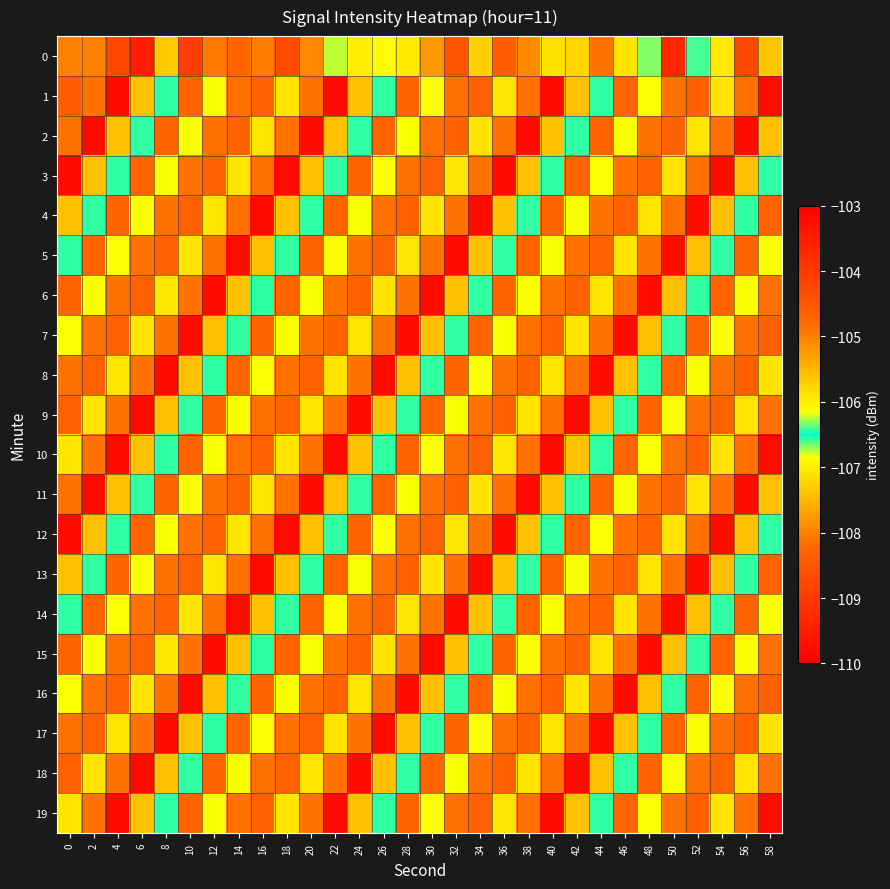

Reading left to right, what are all the values shown in this chart?

0: 0=-105.0	2=-105.0	4=-104.2	6=-103.5	8=-105.7	10=-104.1	12=-104.9	14=-104.8	16=-105.0	18=-104.4	20=-105.1	22=-106.3	24=-106.0	26=-106.9	28=-106.0	30=-105.2	32=-104.4	34=-107.3	36=-108.4	38=-105.1	40=-107.1	42=-105.8	44=-108.1	46=-105.9	48=-106.3	50=-103.7	52=-106.6	54=-107.0	56=-104.2	58=-105.6
1: 0=-104.6	2=-104.9	4=-103.2	6=-107.4	8=-106.6	10=-104.7	12=-106.2	14=-104.9	16=-104.7	18=-105.9	20=-104.9	22=-103.2	24=-107.4	26=-106.6	28=-104.7	30=-106.2	32=-104.9	34=-104.7	36=-105.9	38=-104.9	40=-103.2	42=-107.4	44=-106.6	46=-104.7	48=-106.2	50=-104.9	52=-104.7	54=-105.9	56=-104.9	58=-103.2
2: 0=-104.9	2=-103.2	4=-107.4	6=-106.6	8=-104.7	10=-106.2	12=-104.9	14=-104.7	16=-105.9	18=-104.9	20=-103.2	22=-107.4	24=-106.6	26=-104.7	28=-106.2	30=-104.9	32=-104.7	34=-105.9	36=-104.9	38=-103.2	40=-107.4	42=-106.6	44=-104.7	46=-106.2	48=-104.9	50=-104.7	52=-105.9	54=-104.9	56=-103.2	58=-107.4
3: 0=-103.2	2=-107.4	4=-106.6	6=-104.7	8=-106.2	10=-104.9	12=-104.7	14=-105.9	16=-104.9	18=-103.2	20=-107.4	22=-106.6	24=-104.7	26=-106.2	28=-104.9	30=-104.7	32=-105.9	34=-104.9	36=-103.2	38=-107.4	40=-106.6	42=-104.7	44=-106.2	46=-104.9	48=-104.7	50=-105.9	52=-104.9	54=-103.2	56=-107.4	58=-106.6
4: 0=-107.4	2=-106.6	4=-104.7	6=-106.2	8=-104.9	10=-104.7	12=-105.9	14=-104.9	16=-103.2	18=-107.4	20=-106.6	22=-104.7	24=-106.2	26=-104.9	28=-104.7	30=-105.9	32=-104.9	34=-103.2	36=-107.4	38=-106.6	40=-104.7	42=-106.2	44=-104.9	46=-104.7	48=-105.9	50=-104.9	52=-103.2	54=-107.4	56=-106.6	58=-104.7
5: 0=-106.6	2=-104.7	4=-106.2	6=-104.9	8=-104.7	10=-105.9	12=-104.9	14=-103.2	16=-107.4	18=-106.6	20=-104.7	22=-106.2	24=-104.9	26=-104.7	28=-105.9	30=-104.9	32=-103.2	34=-107.4	36=-106.6	38=-104.7	40=-106.2	42=-104.9	44=-104.7	46=-105.9	48=-104.9	50=-103.2	52=-107.4	54=-106.6	56=-104.7	58=-106.2
6: 0=-104.7	2=-106.2	4=-104.9	6=-104.7	8=-105.9	10=-104.9	12=-103.2	14=-107.4	16=-106.6	18=-104.7	20=-106.2	22=-104.9	24=-104.7	26=-105.9	28=-104.9	30=-103.2	32=-107.4	34=-106.6	36=-104.7	38=-106.2	40=-104.9	42=-104.7	44=-105.9	46=-104.9	48=-103.2	50=-107.4	52=-106.6	54=-104.7	56=-106.2	58=-104.9
7: 0=-106.2	2=-104.9	4=-104.7	6=-105.9	8=-104.9	10=-103.2	12=-107.4	14=-106.6	16=-104.7	18=-106.2	20=-104.9	22=-104.7	24=-105.9	26=-104.9	28=-103.2	30=-107.4	32=-106.6	34=-104.7	36=-106.2	38=-104.9	40=-104.7	42=-105.9	44=-104.9	46=-103.2	48=-107.4	50=-106.6	52=-104.7	54=-106.2	56=-104.9	58=-104.7
8: 0=-104.9	2=-104.7	4=-105.9	6=-104.9	8=-103.2	10=-107.4	12=-106.6	14=-104.7	16=-106.2	18=-104.9	20=-104.7	22=-105.9	24=-104.9	26=-103.2	28=-107.4	30=-106.6	32=-104.7	34=-106.2	36=-104.9	38=-104.7	40=-105.9	42=-104.9	44=-103.2	46=-107.4	48=-106.6	50=-104.7	52=-106.2	54=-104.9	56=-104.7	58=-105.9
9: 0=-104.7	2=-105.9	4=-104.9	6=-103.2	8=-107.4	10=-106.6	12=-104.7	14=-106.2	16=-104.9	18=-104.7	20=-105.9	22=-104.9	24=-103.2	26=-107.4	28=-106.6	30=-104.7	32=-106.2	34=-104.9	36=-104.7	38=-105.9	40=-104.9	42=-103.2	44=-107.4	46=-106.6	48=-104.7	50=-106.2	52=-104.9	54=-104.7	56=-105.9	58=-104.9
10: 0=-105.9	2=-104.9	4=-103.2	6=-107.4	8=-106.6	10=-104.7	12=-106.2	14=-104.9	16=-104.7	18=-105.9	20=-104.9	22=-103.2	24=-107.4	26=-106.6	28=-104.7	30=-106.2	32=-104.9	34=-104.7	36=-105.9	38=-104.9	40=-103.2	42=-107.4	44=-106.6	46=-104.7	48=-106.2	50=-104.9	52=-104.7	54=-105.9	56=-104.9	58=-103.2
11: 0=-104.9	2=-103.2	4=-107.4	6=-106.6	8=-104.7	10=-106.2	12=-104.9	14=-104.7	16=-105.9	18=-104.9	20=-103.2	22=-107.4	24=-106.6	26=-104.7	28=-106.2	30=-104.9	32=-104.7	34=-105.9	36=-104.9	38=-103.2	40=-107.4	42=-106.6	44=-104.7	46=-106.2	48=-104.9	50=-104.7	52=-105.9	54=-104.9	56=-103.2	58=-107.4
12: 0=-103.2	2=-107.4	4=-106.6	6=-104.7	8=-106.2	10=-104.9	12=-104.7	14=-105.9	16=-104.9	18=-103.2	20=-107.4	22=-106.6	24=-104.7	26=-106.2	28=-104.9	30=-104.7	32=-105.9	34=-104.9	36=-103.2	38=-107.4	40=-106.6	42=-104.7	44=-106.2	46=-104.9	48=-104.7	50=-105.9	52=-104.9	54=-103.2	56=-107.4	58=-106.6
13: 0=-107.4	2=-106.6	4=-104.7	6=-106.2	8=-104.9	10=-104.7	12=-105.9	14=-104.9	16=-103.2	18=-107.4	20=-106.6	22=-104.7	24=-106.2	26=-104.9	28=-104.7	30=-105.9	32=-104.9	34=-103.2	36=-107.4	38=-106.6	40=-104.7	42=-106.2	44=-104.9	46=-104.7	48=-105.9	50=-104.9	52=-103.2	54=-107.4	56=-106.6	58=-104.7
14: 0=-106.6	2=-104.7	4=-106.2	6=-104.9	8=-104.7	10=-105.9	12=-104.9	14=-103.2	16=-107.4	18=-106.6	20=-104.7	22=-106.2	24=-104.9	26=-104.7	28=-105.9	30=-104.9	32=-103.2	34=-107.4	36=-106.6	38=-104.7	40=-106.2	42=-104.9	44=-104.7	46=-105.9	48=-104.9	50=-103.2	52=-107.4	54=-106.6	56=-104.7	58=-106.2
15: 0=-104.7	2=-106.2	4=-104.9	6=-104.7	8=-105.9	10=-104.9	12=-103.2	14=-107.4	16=-106.6	18=-104.7	20=-106.2	22=-104.9	24=-104.7	26=-105.9	28=-104.9	30=-103.2	32=-107.4	34=-106.6	36=-104.7	38=-106.2	40=-104.9	42=-104.7	44=-105.9	46=-104.9	48=-103.2	50=-107.4	52=-106.6	54=-104.7	56=-106.2	58=-104.9
16: 0=-106.2	2=-104.9	4=-104.7	6=-105.9	8=-104.9	10=-103.2	12=-107.4	14=-106.6	16=-104.7	18=-106.2	20=-104.9	22=-104.7	24=-105.9	26=-104.9	28=-103.2	30=-107.4	32=-106.6	34=-104.7	36=-106.2	38=-104.9	40=-104.7	42=-105.9	44=-104.9	46=-103.2	48=-107.4	50=-106.6	52=-104.7	54=-106.2	56=-104.9	58=-104.7
17: 0=-104.9	2=-104.7	4=-105.9	6=-104.9	8=-103.2	10=-107.4	12=-106.6	14=-104.7	16=-106.2	18=-104.9	20=-104.7	22=-105.9	24=-104.9	26=-103.2	28=-107.4	30=-106.6	32=-104.7	34=-106.2	36=-104.9	38=-104.7	40=-105.9	42=-104.9	44=-103.2	46=-107.4	48=-106.6	50=-104.7	52=-106.2	54=-104.9	56=-104.7	58=-105.9
18: 0=-104.7	2=-105.9	4=-104.9	6=-103.2	8=-107.4	10=-106.6	12=-104.7	14=-106.2	16=-104.9	18=-104.7	20=-105.9	22=-104.9	24=-103.2	26=-107.4	28=-106.6	30=-104.7	32=-106.2	34=-104.9	36=-104.7	38=-105.9	40=-104.9	42=-103.2	44=-107.4	46=-106.6	48=-104.7	50=-106.2	52=-104.9	54=-104.7	56=-105.9	58=-104.9
19: 0=-105.9	2=-104.9	4=-103.2	6=-107.4	8=-106.6	10=-104.7	12=-106.2	14=-104.9	16=-104.7	18=-105.9	20=-104.9	22=-103.2	24=-107.4	26=-106.6	28=-104.7	30=-106.2	32=-104.9	34=-104.7	36=-105.9	38=-104.9	40=-103.2	42=-107.4	44=-106.6	46=-104.7	48=-106.2	50=-104.9	52=-104.7	54=-105.9	56=-104.9	58=-103.2